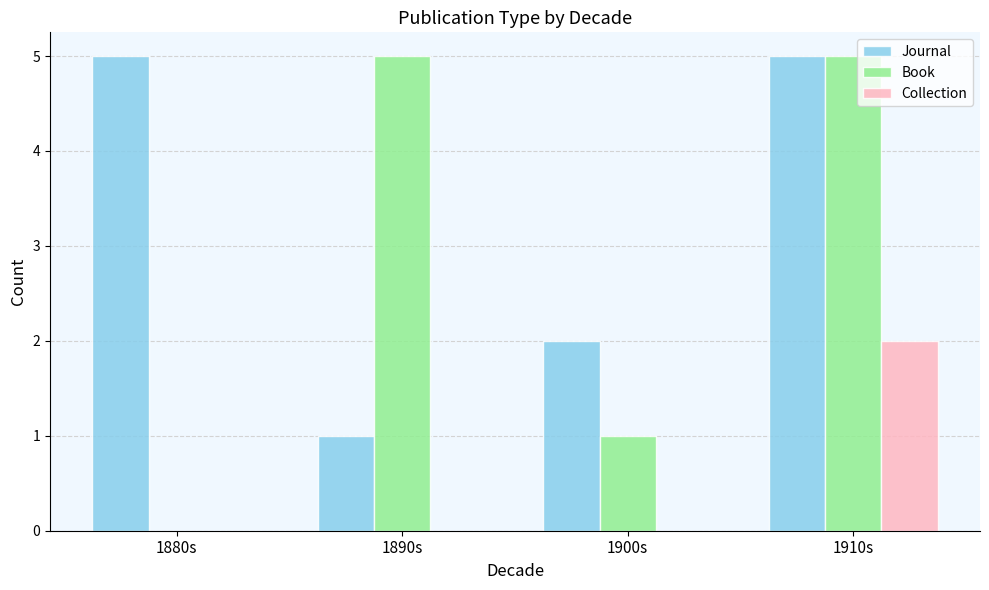

What are all the series names shown in the legend?

Journal, Book, Collection